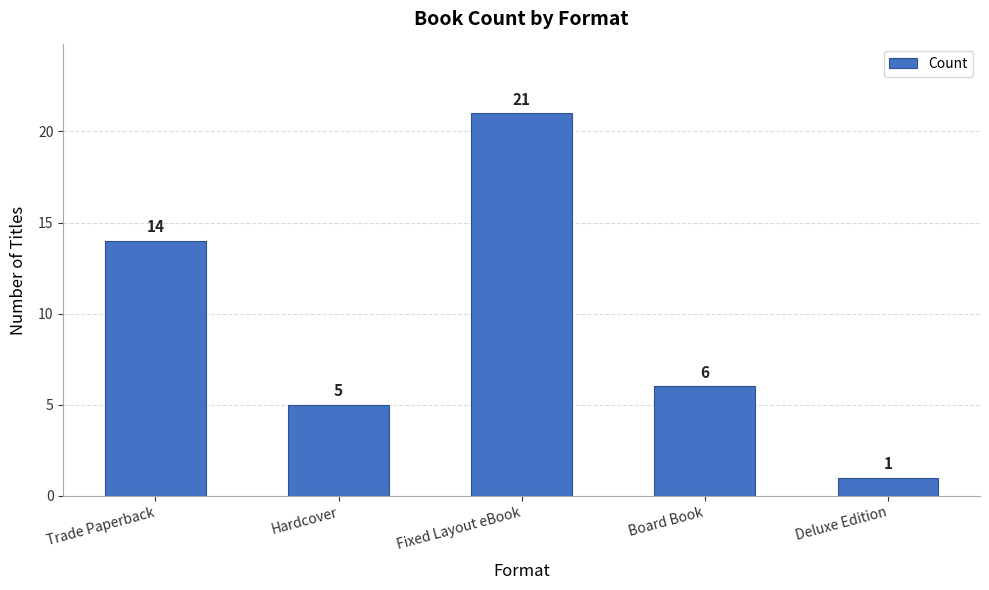

Reading right to left, list all the values displayed in this chart.

1	6	21	5	14